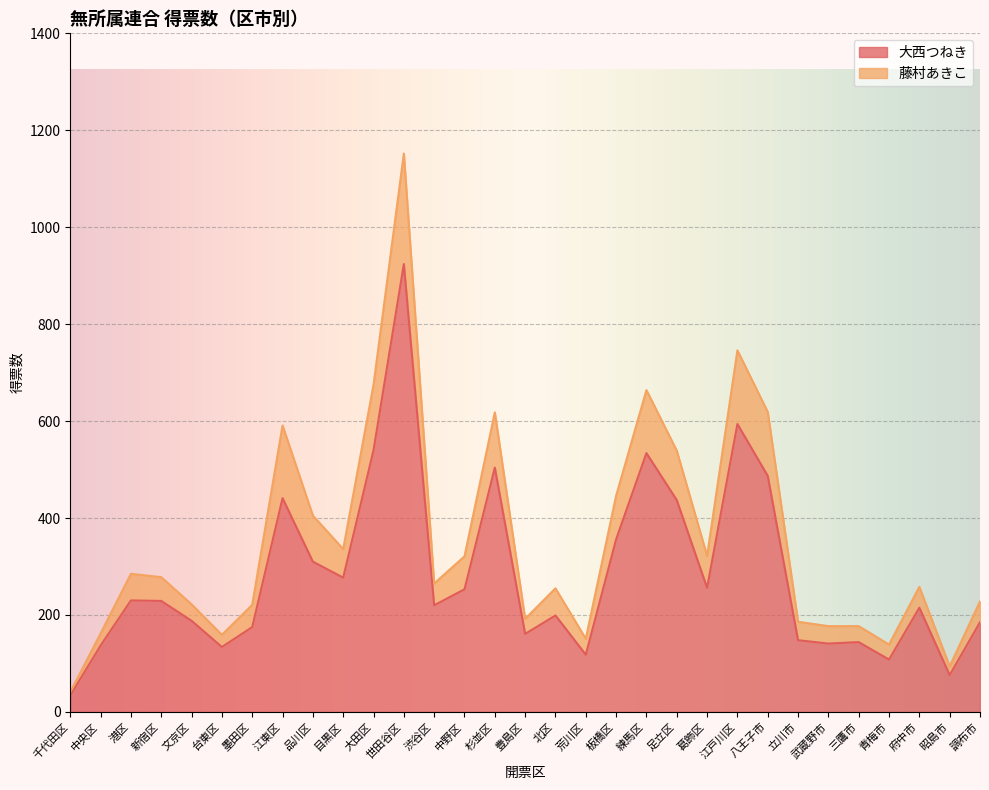

True or false: 大西つねき and 藤村あきこ cross at least once.

False